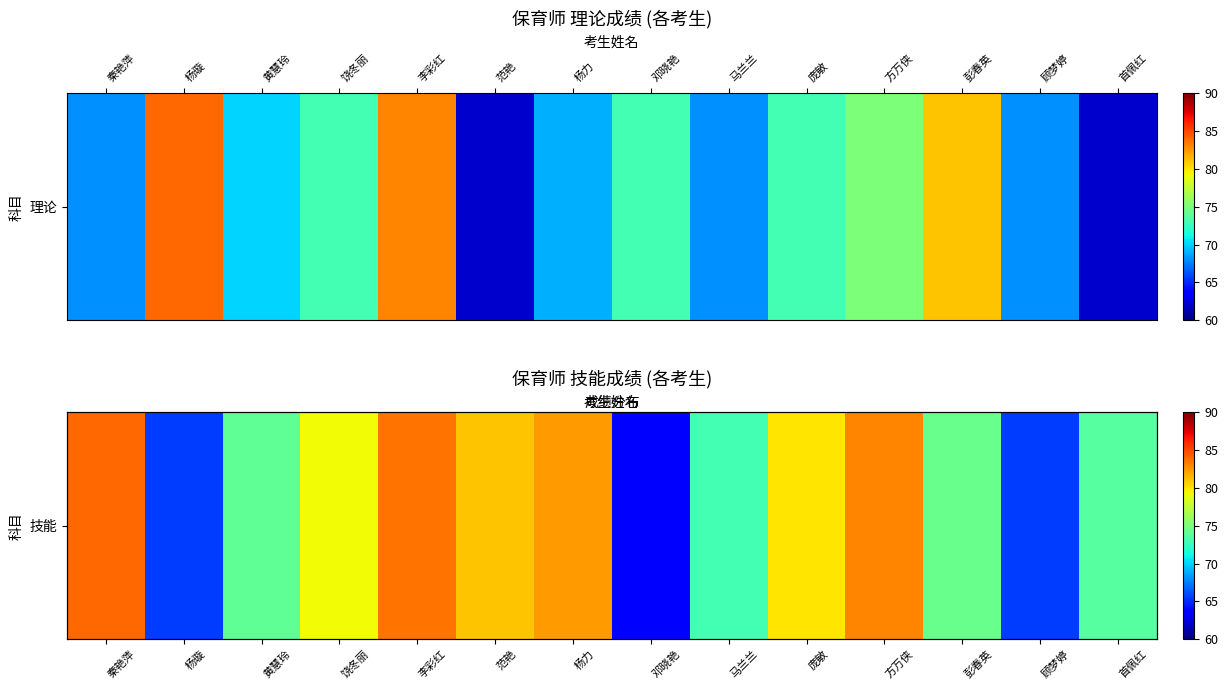

What is the ratio of the value at 饶冬丽 to the value at 邓晓艳?

1.2